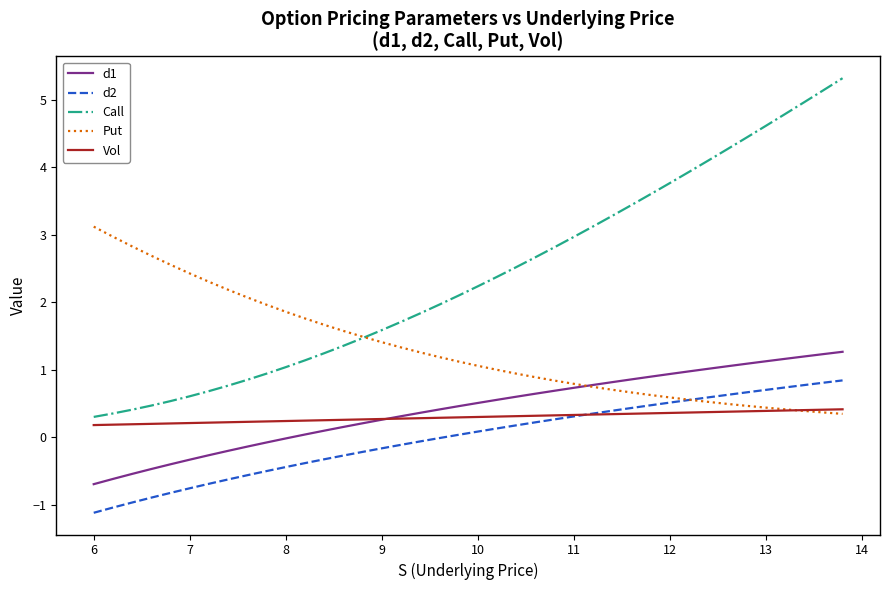

What is the difference between the maximum and minimum values in the d1 series?

2.0